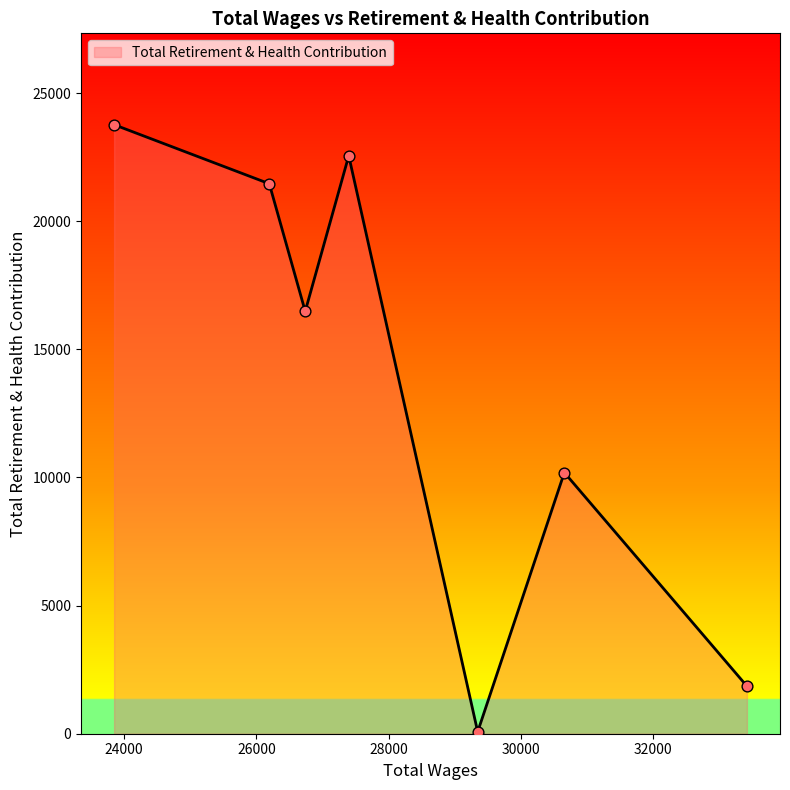

What is the greatest value displayed?

23768